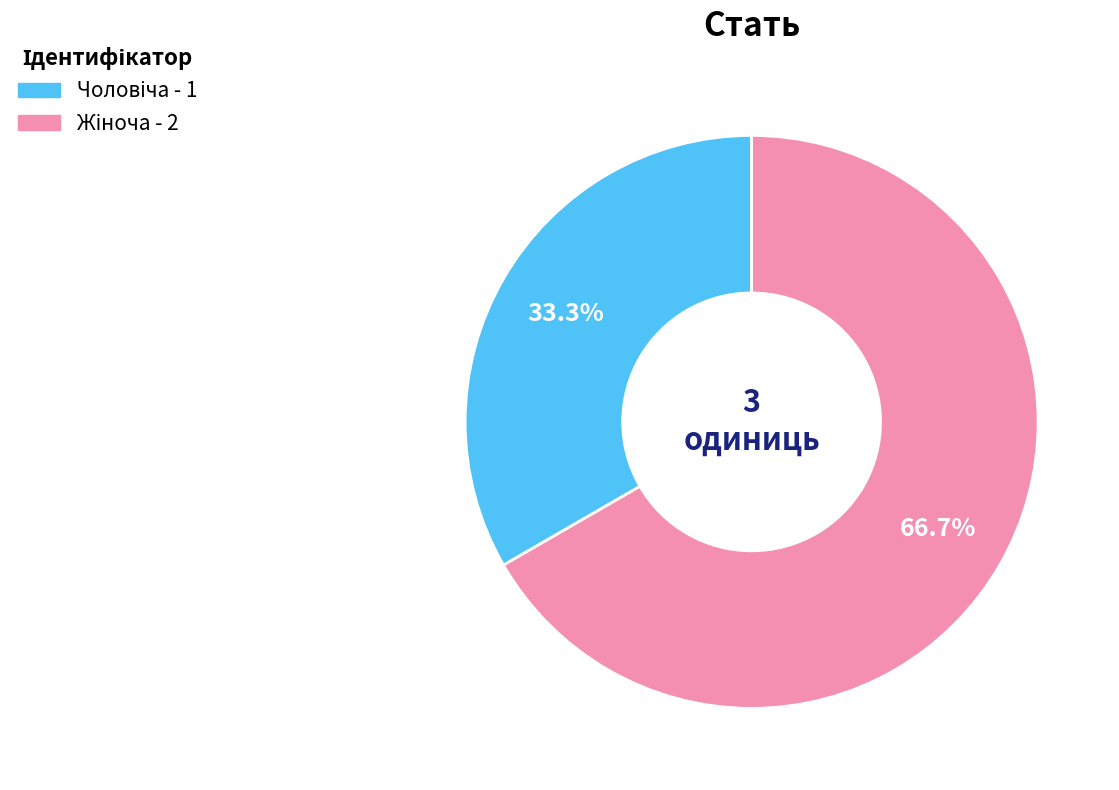

To the nearest percent, what is the difference between the largest and smallest slice percentages?

33%